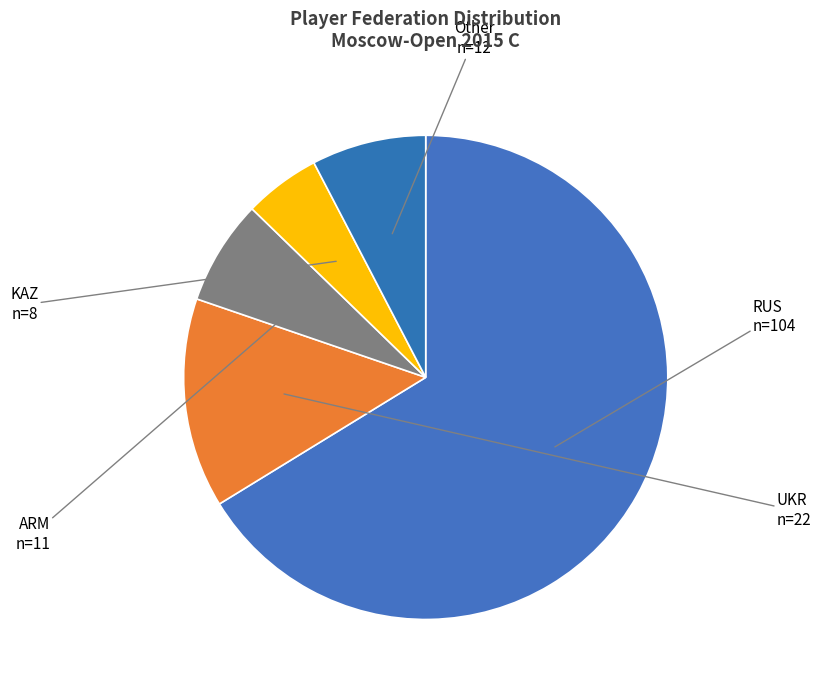

Count the number of slices in the pie.

5